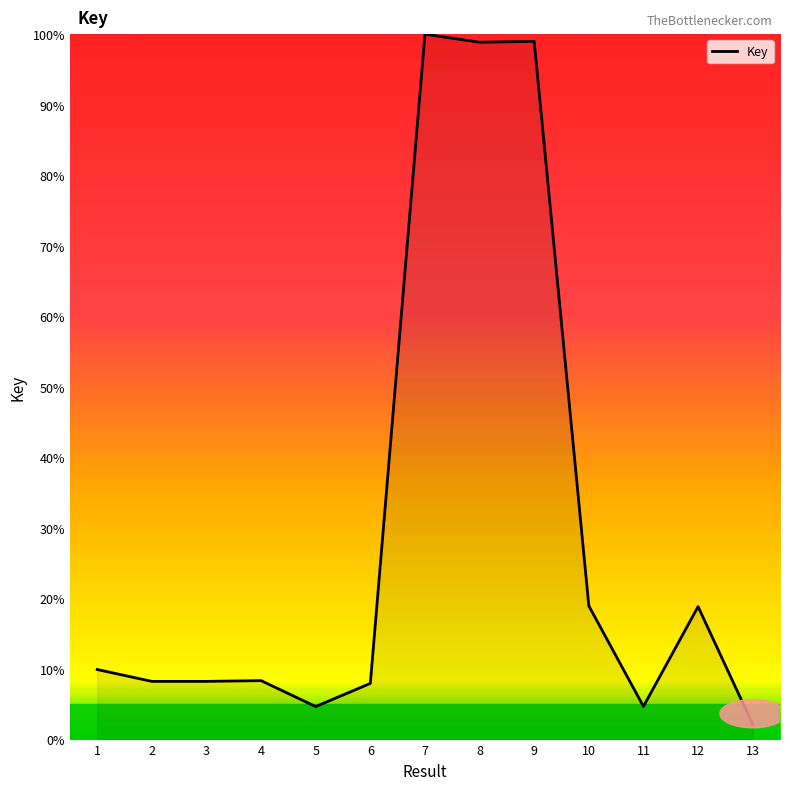

What is the change in value from 8 to 13?

-96.7